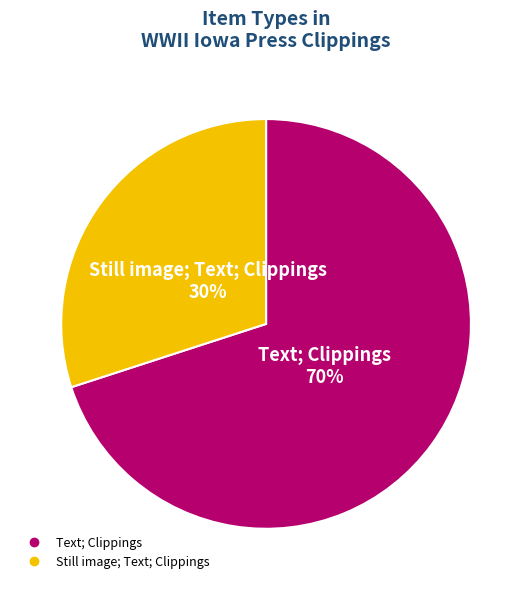

To the nearest percent, what is the average slice percentage?

50%